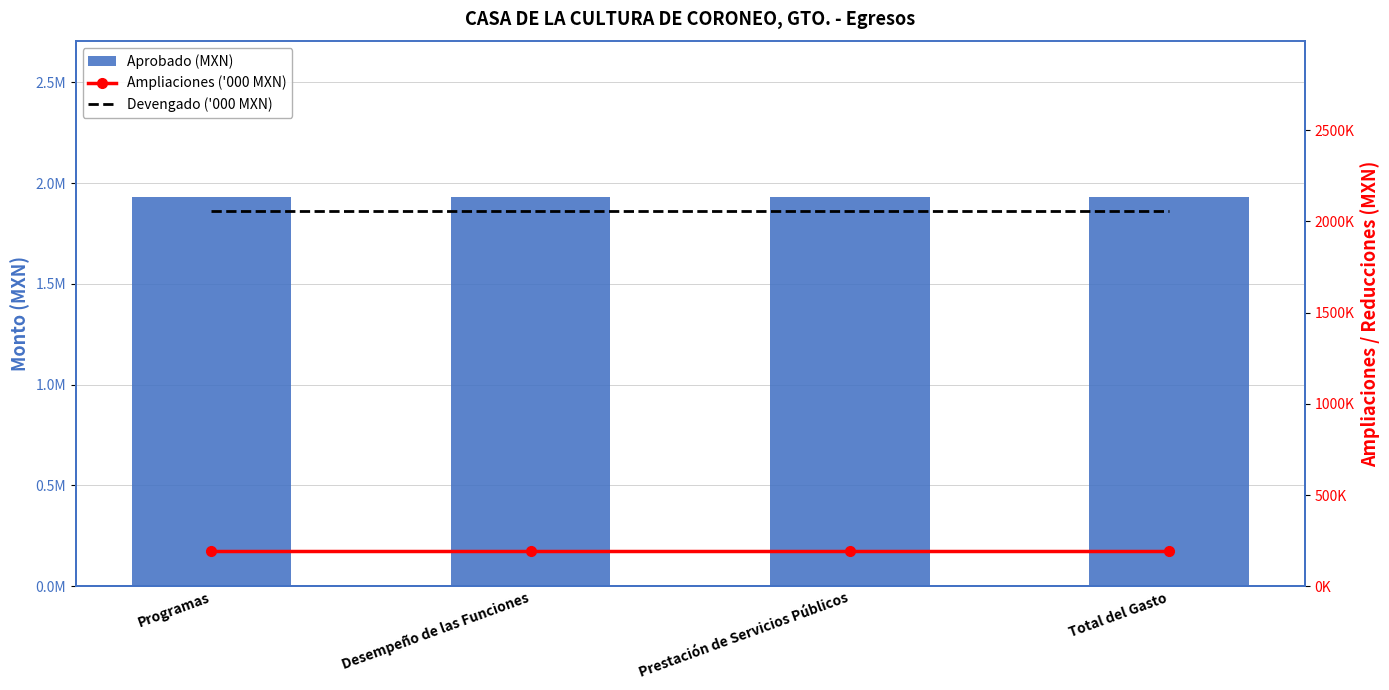

Rank the series at Programas from highest to lowest value.

Devengado ('000 MXN), Ampliaciones ('000 MXN), Aprobado (MXN)